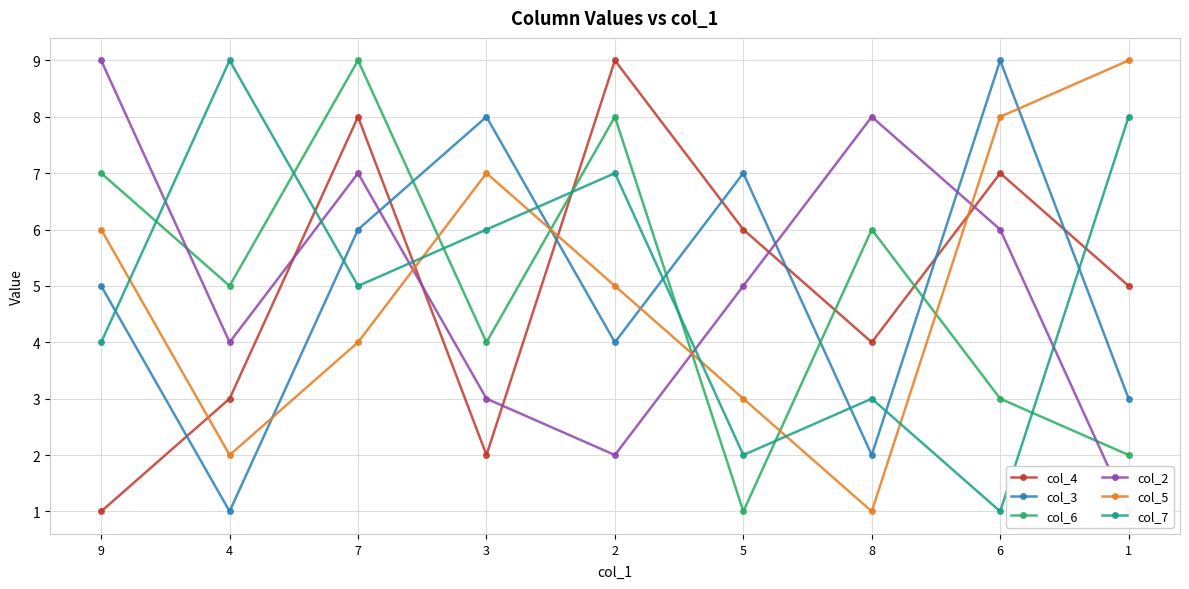

Where do col_7 and col_4 first cross each other?

4 and 7